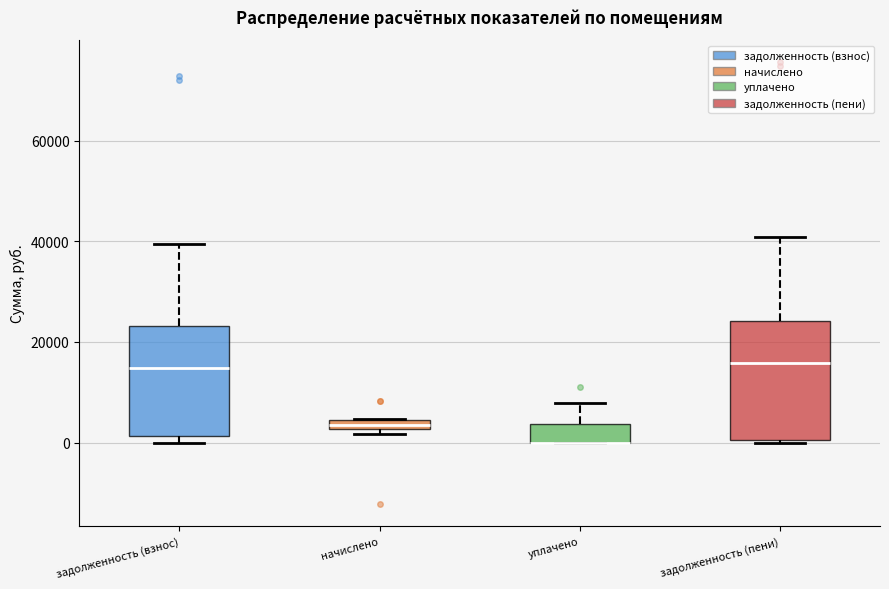

Where is the lower edge of the box for начислено on the y-axis? The values are not printed on the chart, so give them approximately, as read against the axis.

2000